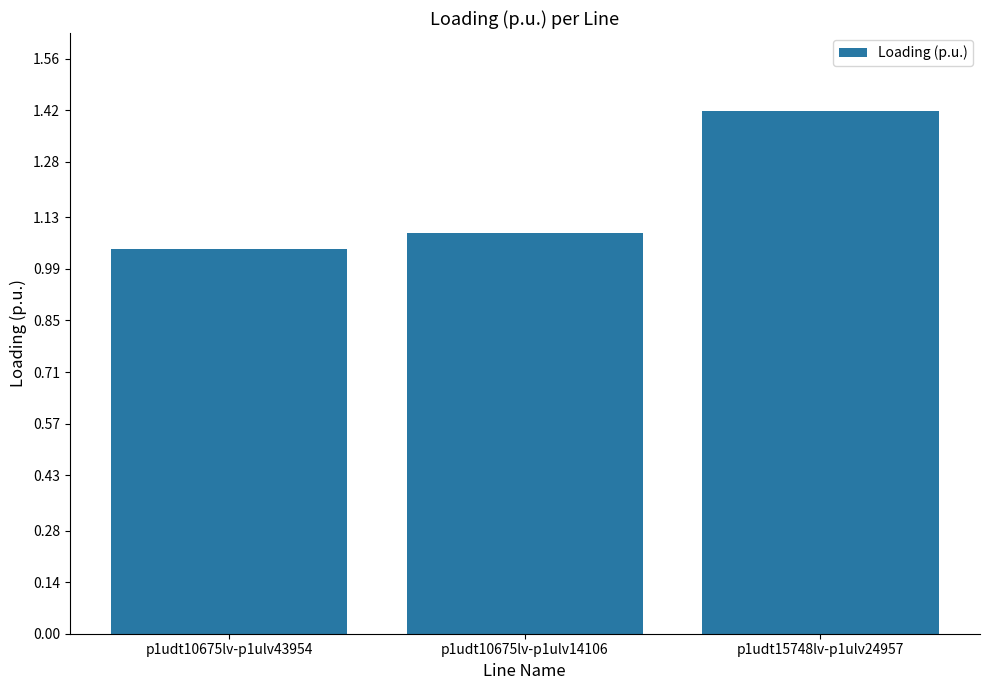

What is the sum of all values?

3.5